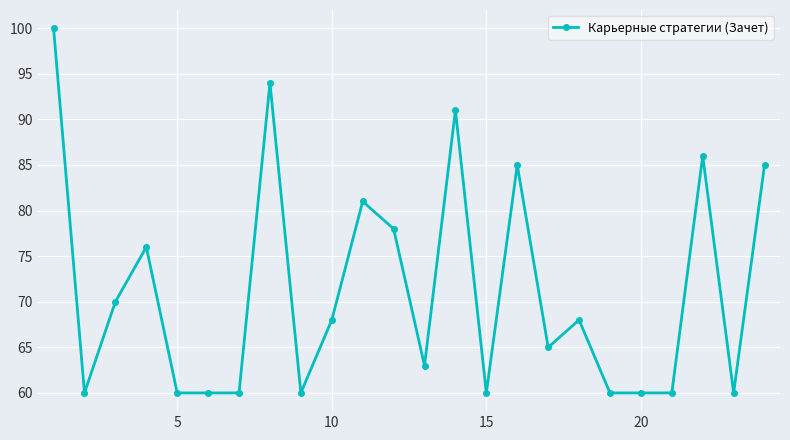

What is the sum of all values?

1710